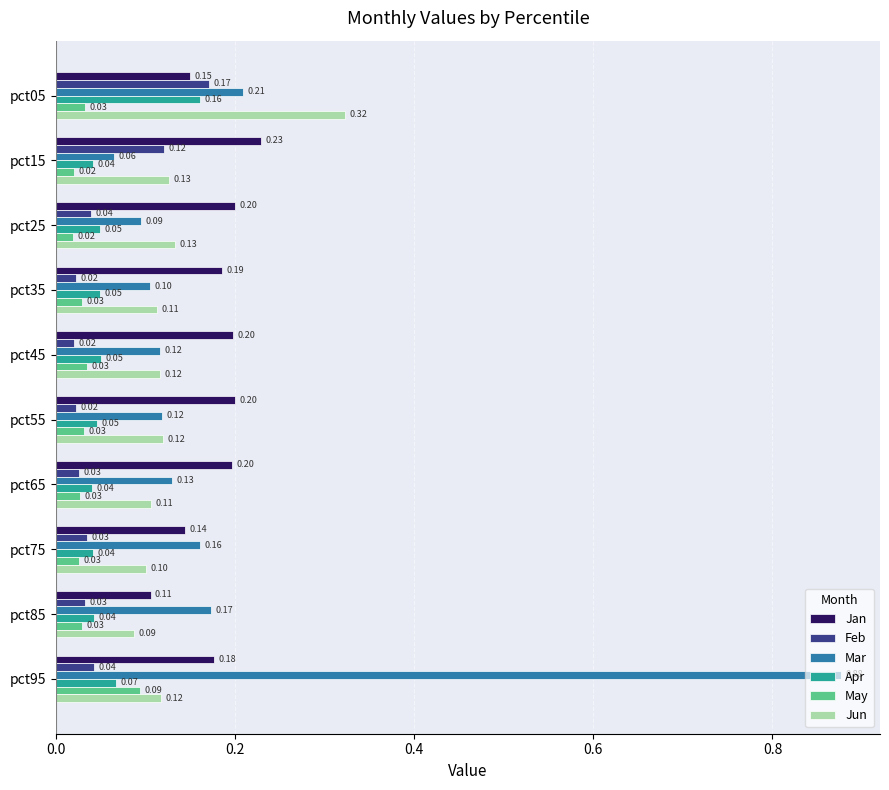

Is the value of Feb at pct75 greater than the value of Jun at pct95?

No